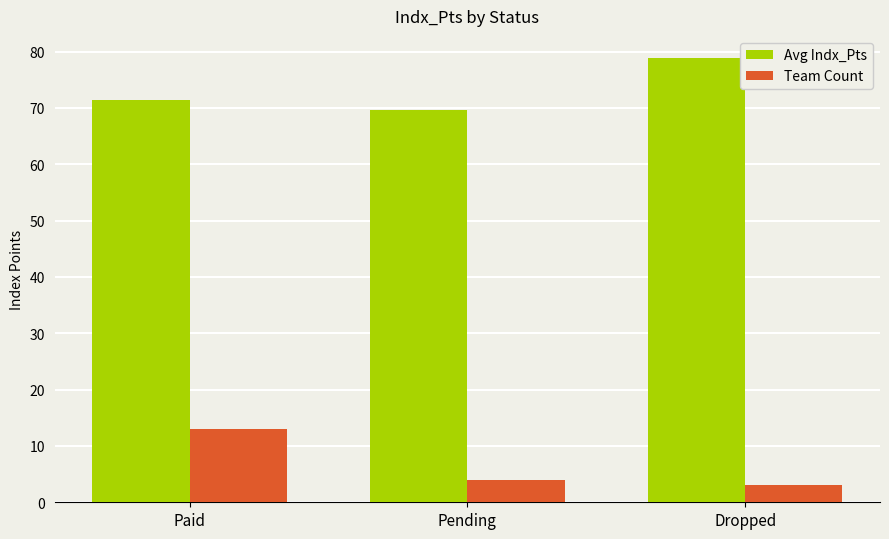

What is the value of the Team Count bar at the 2nd from the left?

4.0